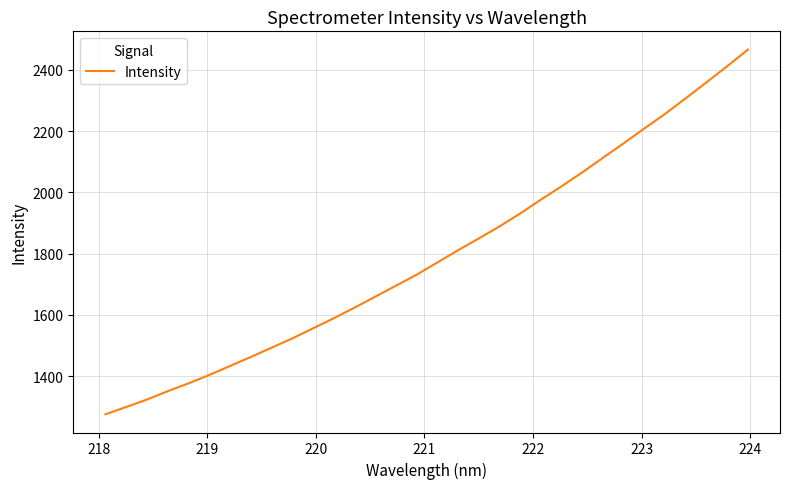

What is the difference between the maximum and minimum values?

1190.5